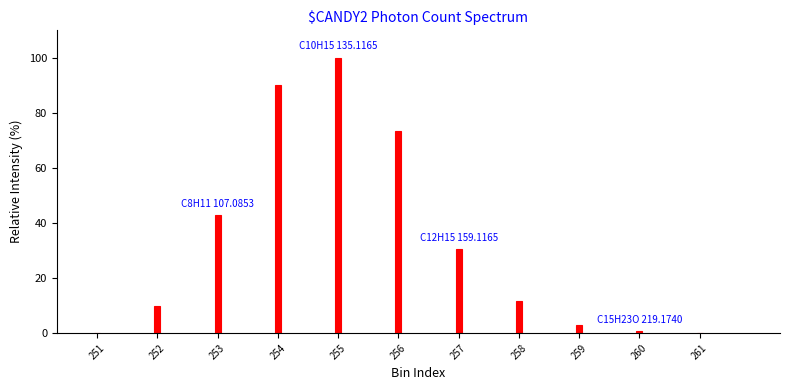

Reading left to right, transcribe all the data shown in this chart.

251=0.1	252=10.0	253=42.9	254=90.2	255=100.0	256=73.2	257=30.5	258=11.6	259=3.1	260=0.7	261=0.1